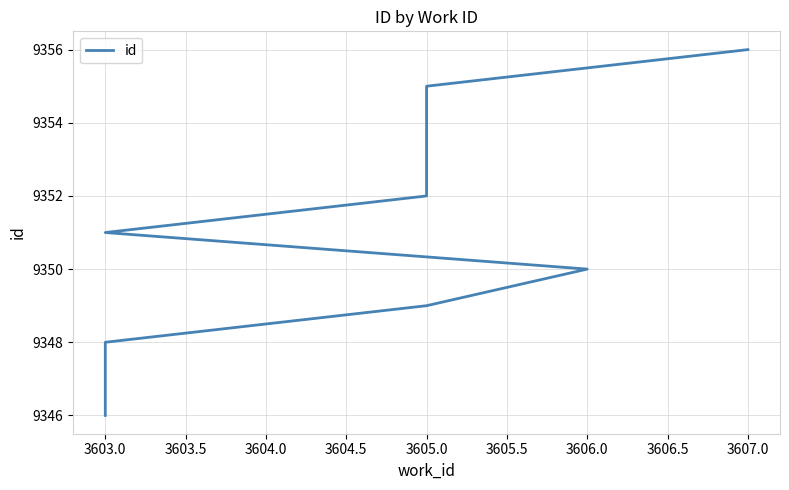

What value does the data have at 3603.0?

9348